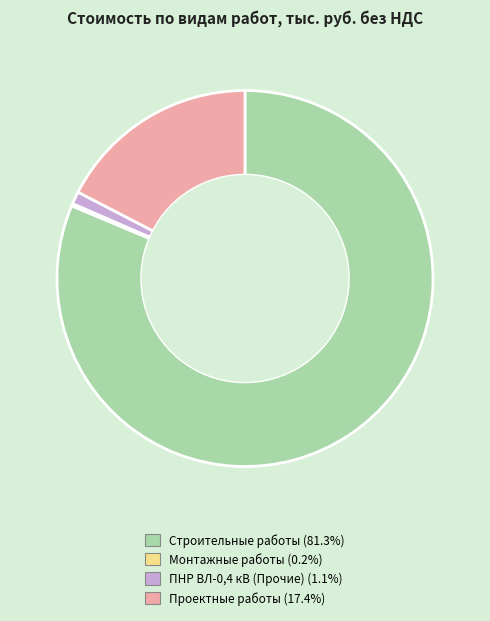

What is the largest slice in the pie chart?

Строительные работы